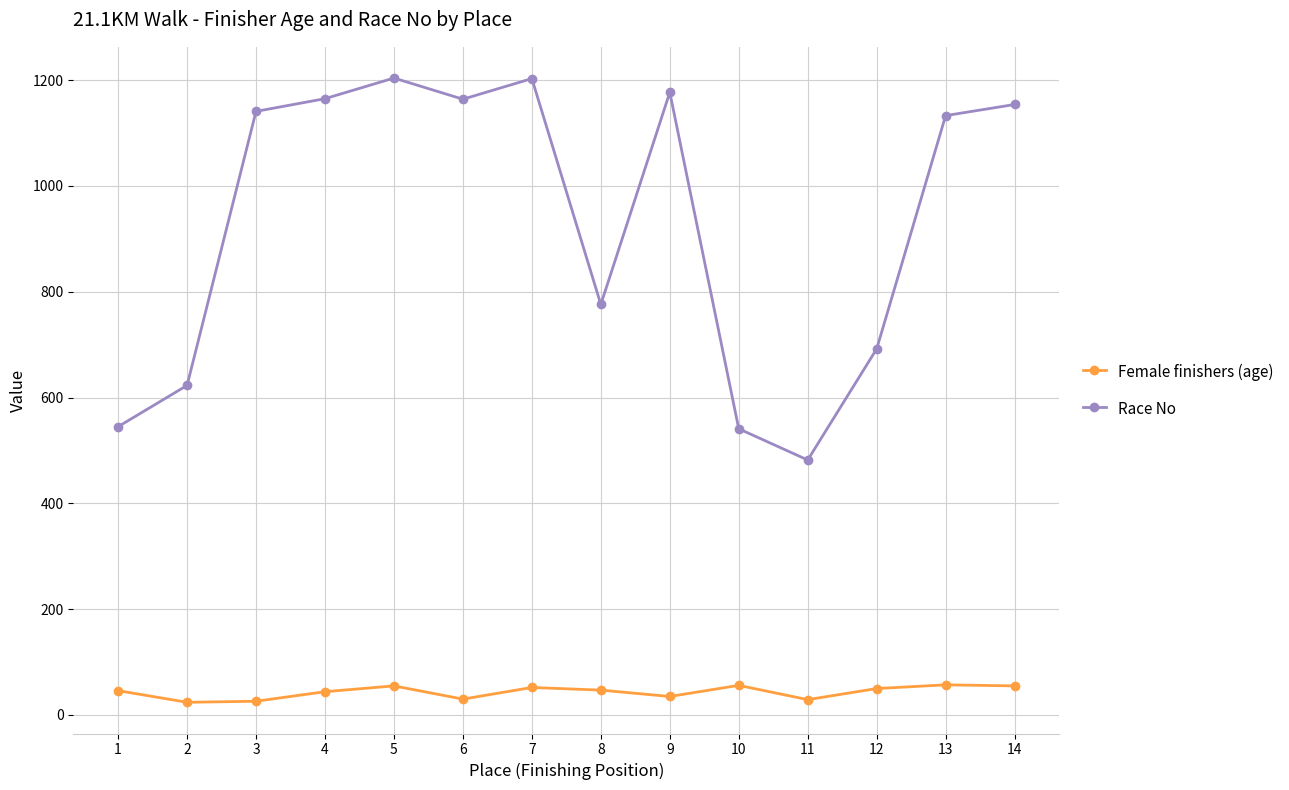

What is the difference between the Race No values at 4 and 8?

389